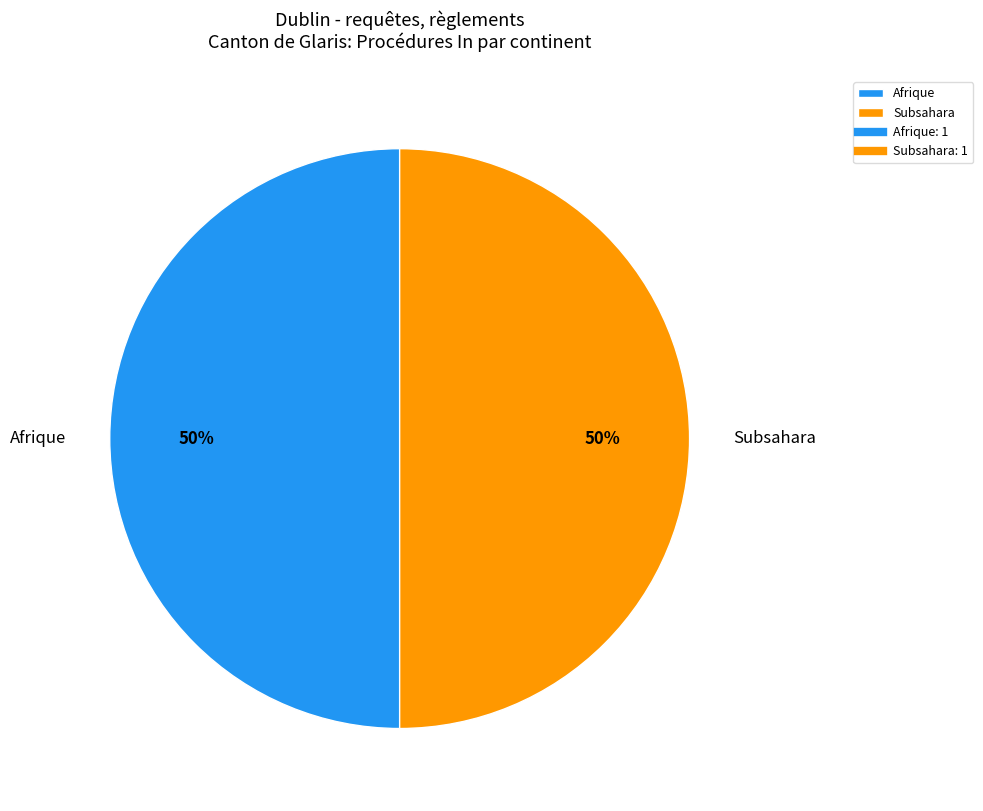

The Afrique slice represents 36% of the pie. True or false?

False